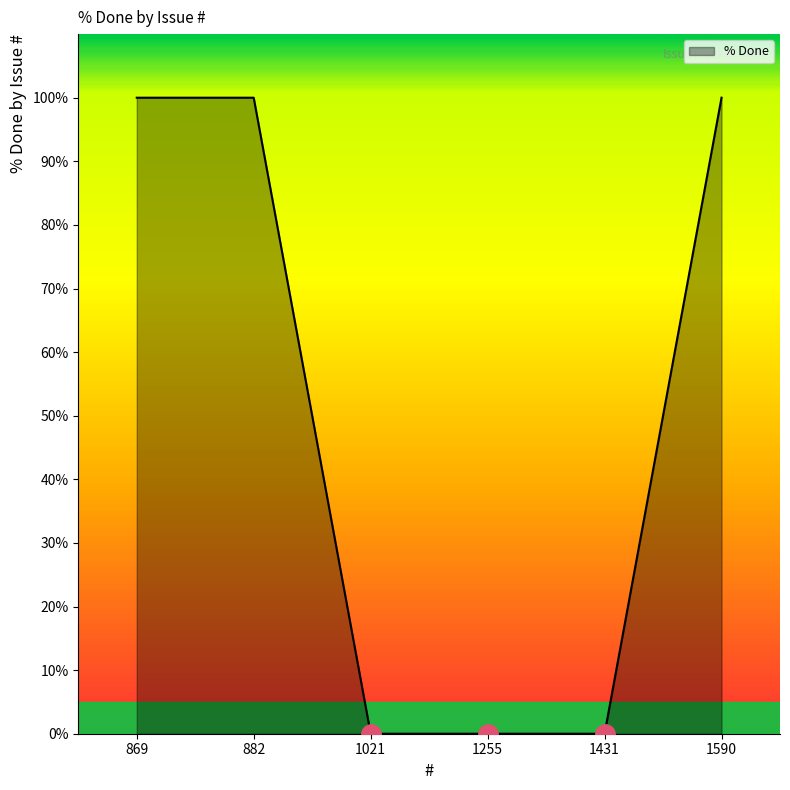

What is the change in value from 869 to 1255?

-100